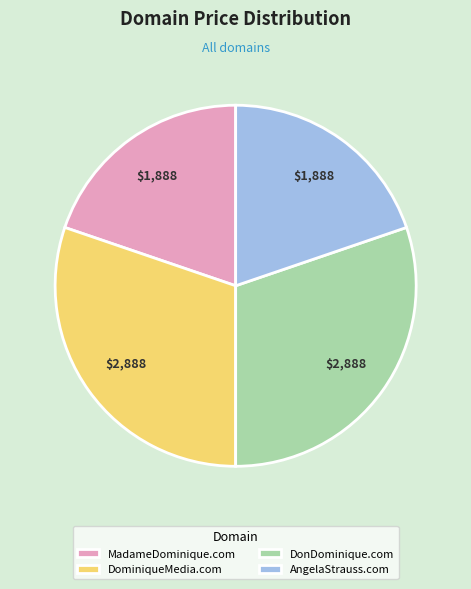

Does any single category account for the majority?

No